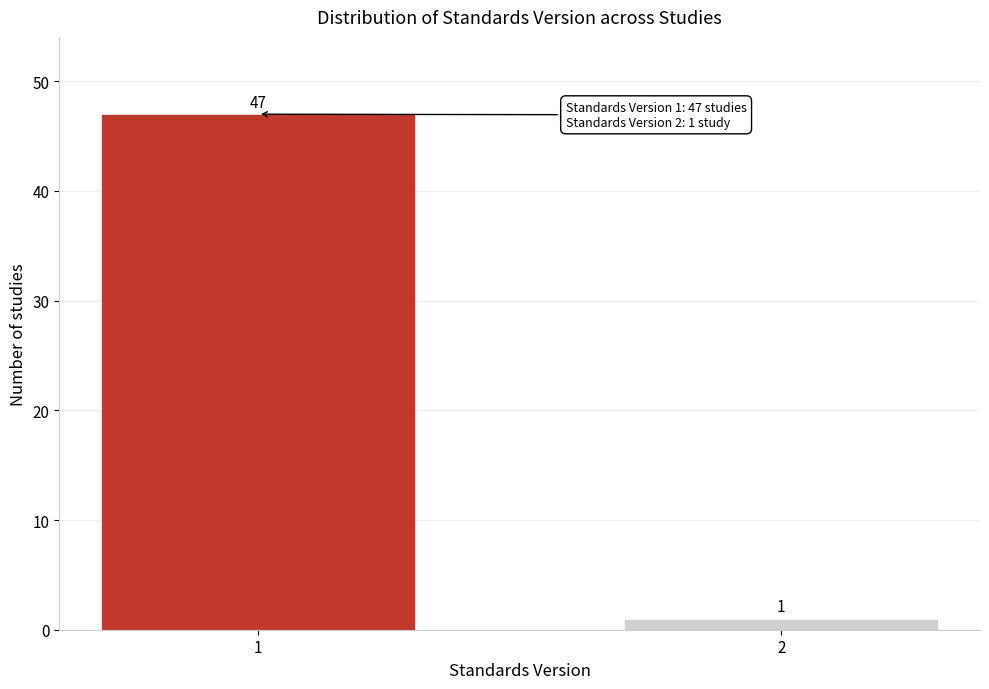

Reading left to right, list all the values displayed in this chart.

1=47	2=1